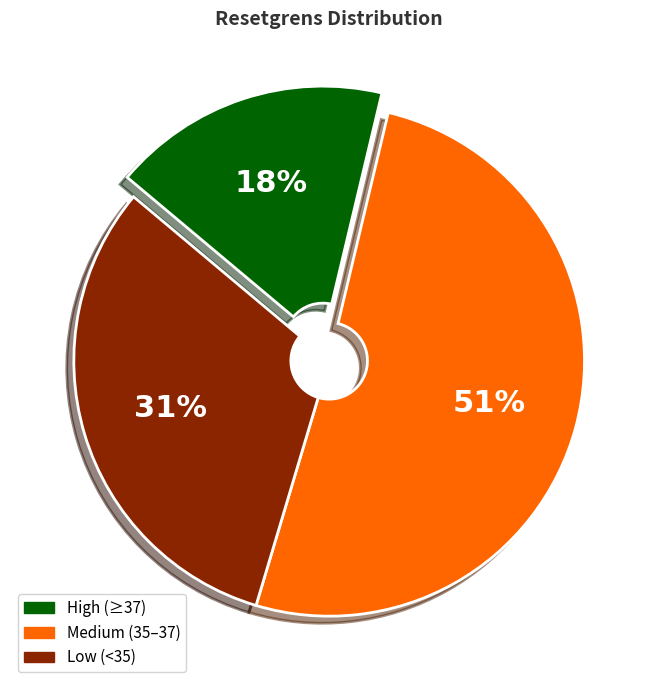

To the nearest percent, what is the average slice percentage?

33%